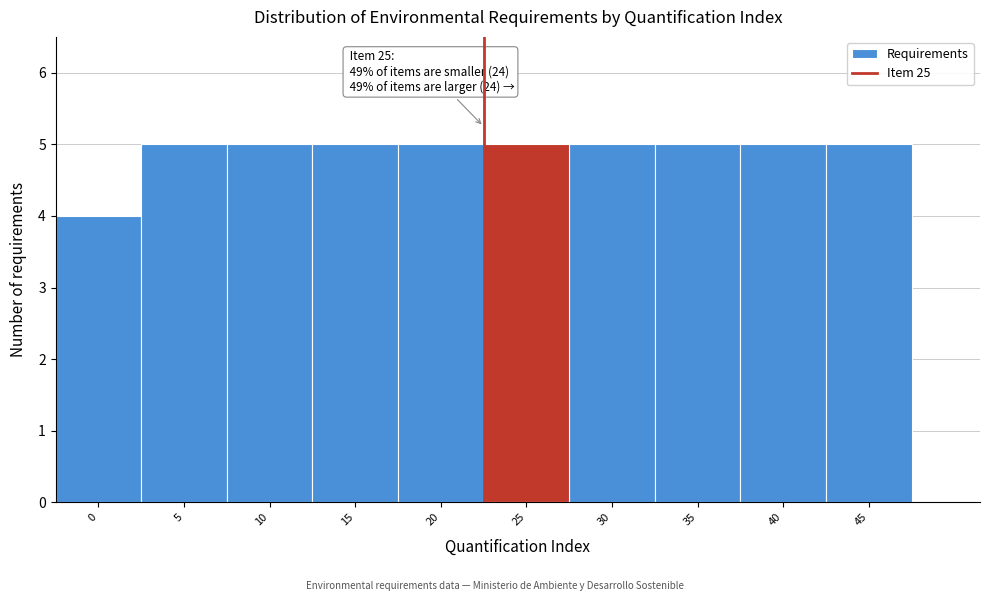

Reading right to left, transcribe all the data shown in this chart.

45=5	40=5	35=5	30=5	25=5	20=5	15=5	10=5	5=5	0=4